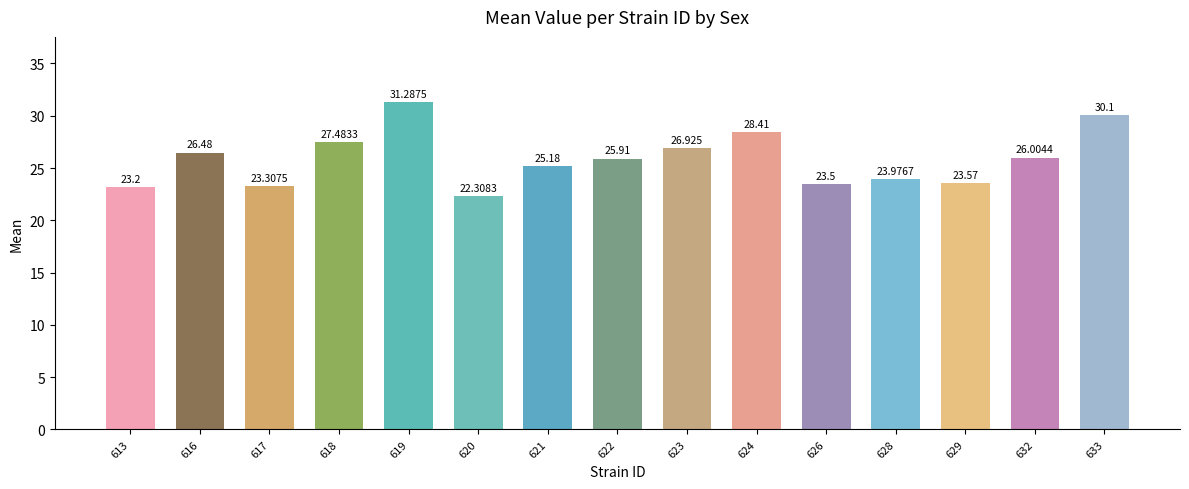

What is the difference between the second highest and second lowest values?

6.9